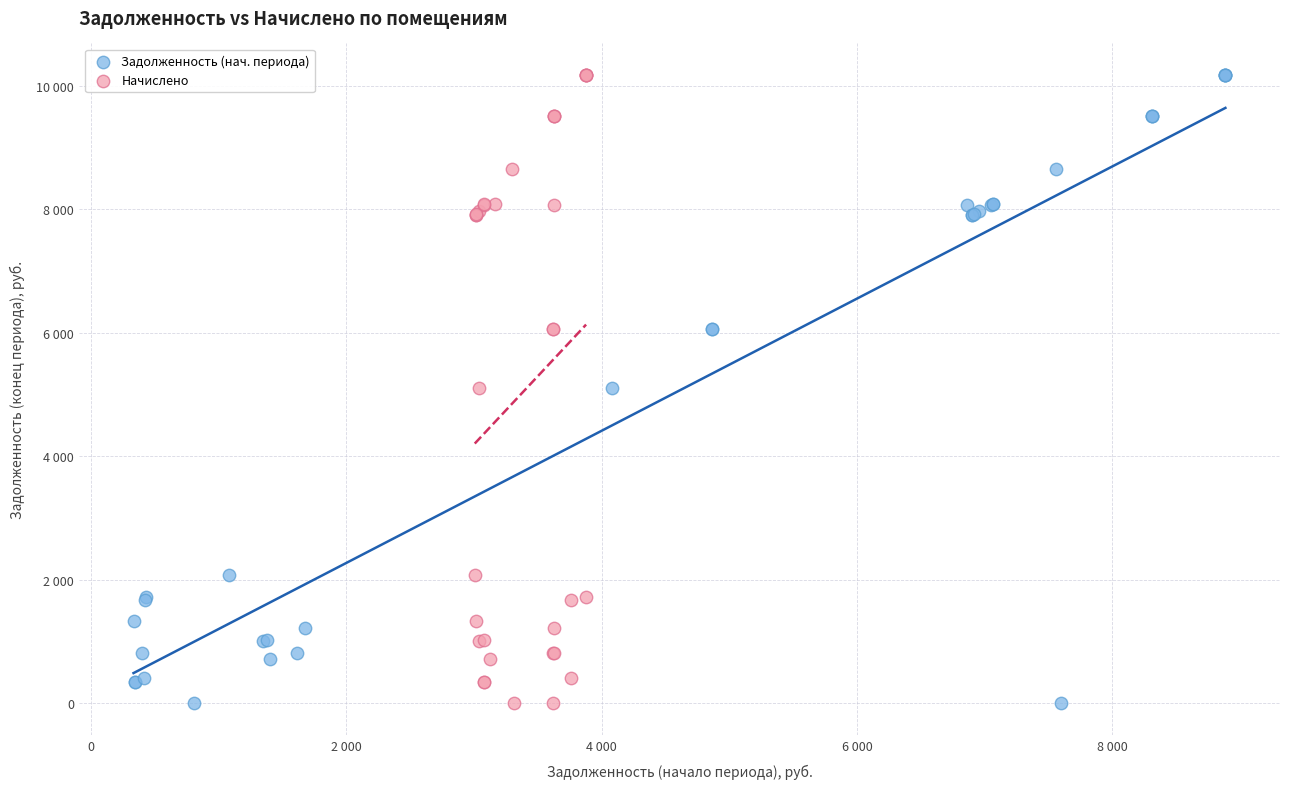

What are all the series names shown in the legend?

Задолженность (нач. периода), Начислено